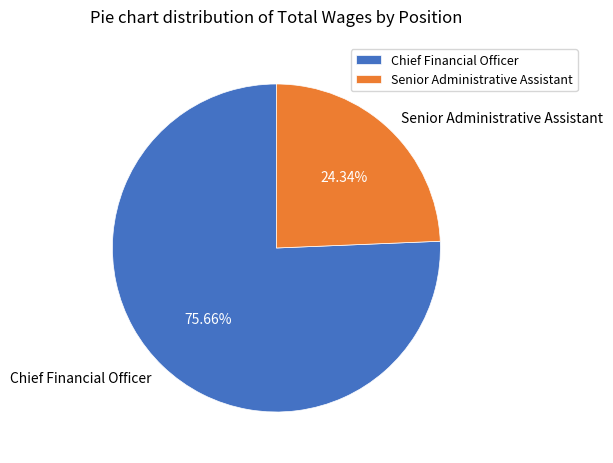

What percentage is the Chief Financial Officer slice, to the nearest percent?

76%